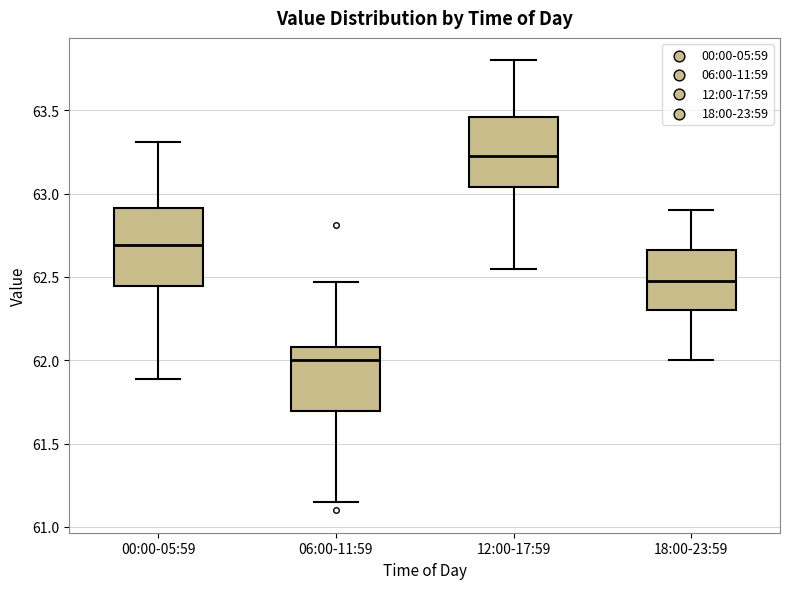

Reading left to right, transcribe this box plot: for each box, give where its median line is, the range the box spans, and where its two whiskers end, as read against the y-axis. The values are not printed on the chart, so give them approximately, as read against the axis.

00:00-05:59: median 62.70, box 62.45 to 62.90, whiskers 61.90 to 63.30
06:00-11:59: median 62.00, box 61.70 to 62.10, whiskers 61.15 to 62.45
12:00-17:59: median 63.25, box 63.05 to 63.45, whiskers 62.55 to 63.80
18:00-23:59: median 62.50, box 62.30 to 62.65, whiskers 62.00 to 62.90